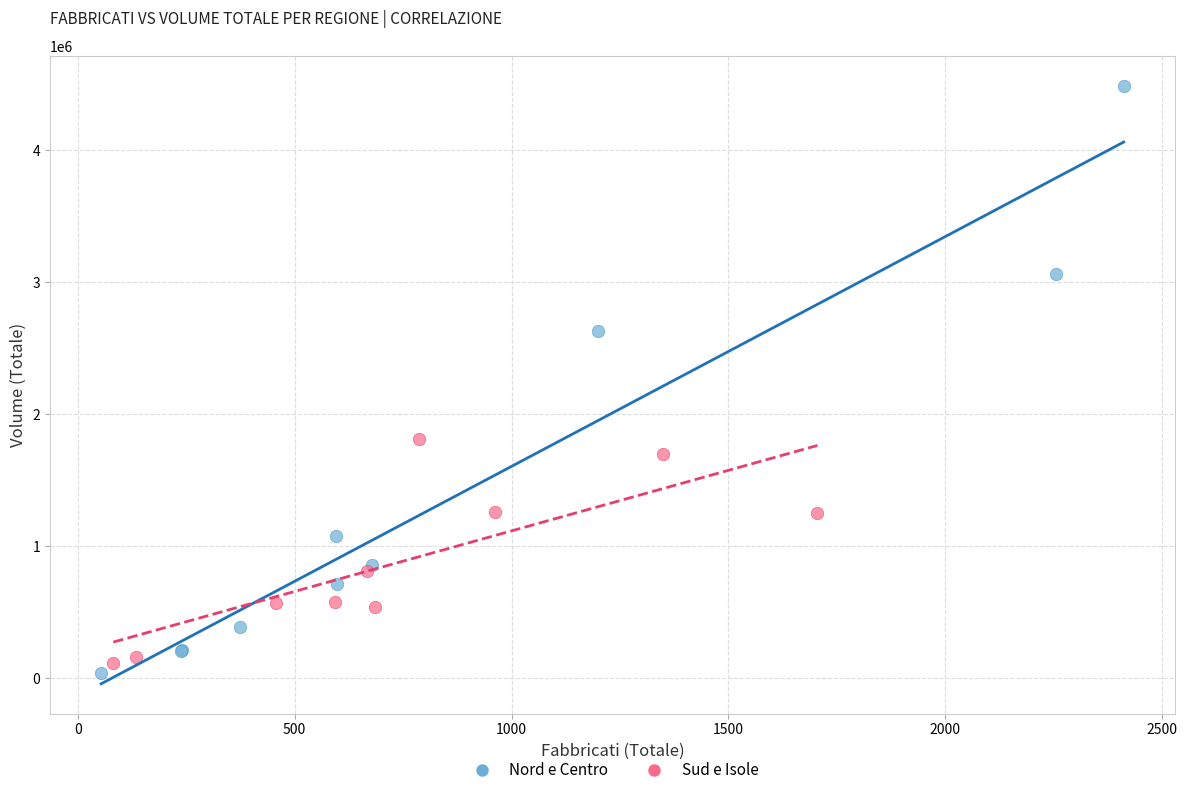

Which series has the widest spread of Y values?

Nord e Centro